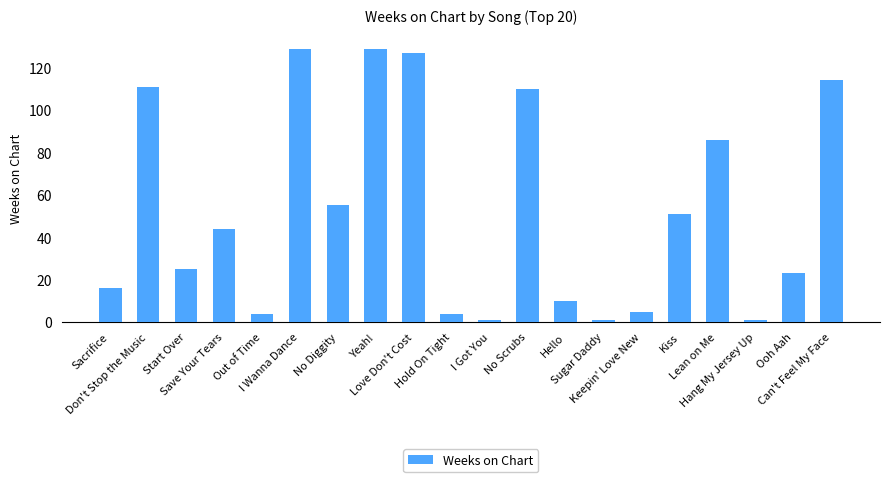

What is the maximum value shown in the chart?

129